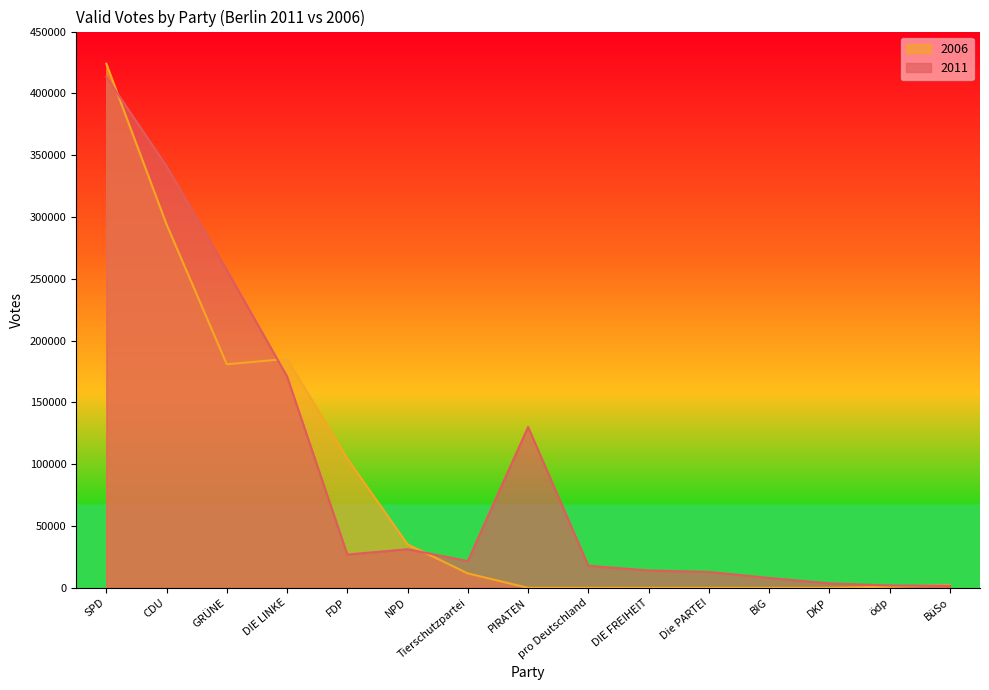

What is the label of the 7th point from the left?

Tierschutzpartei